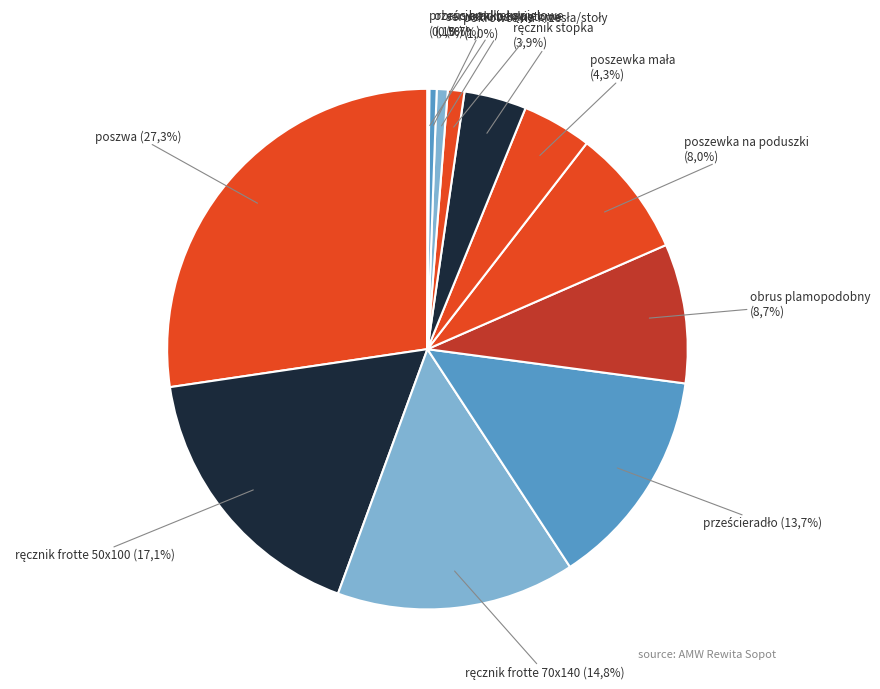

True or false: ręcznik frotte 70x140 accounts for 4% of the total.

False